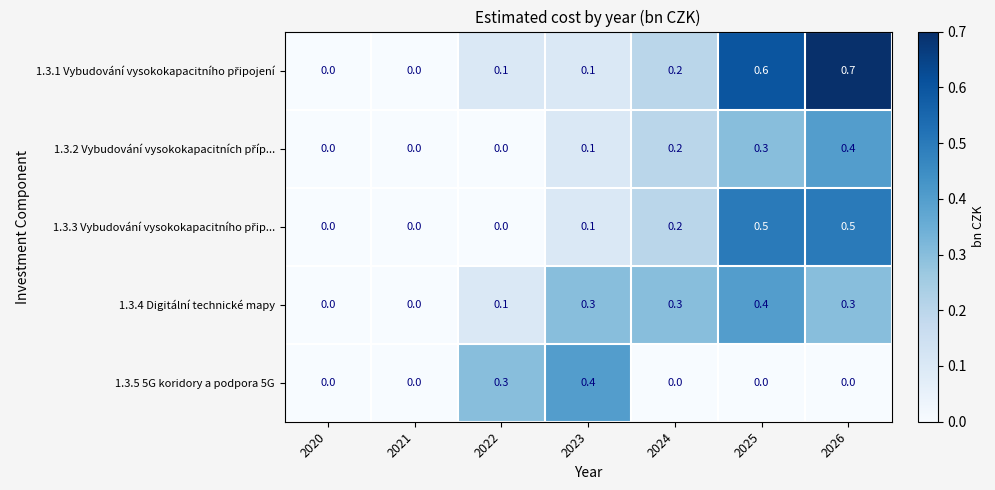

What is the greatest value displayed?

0.7